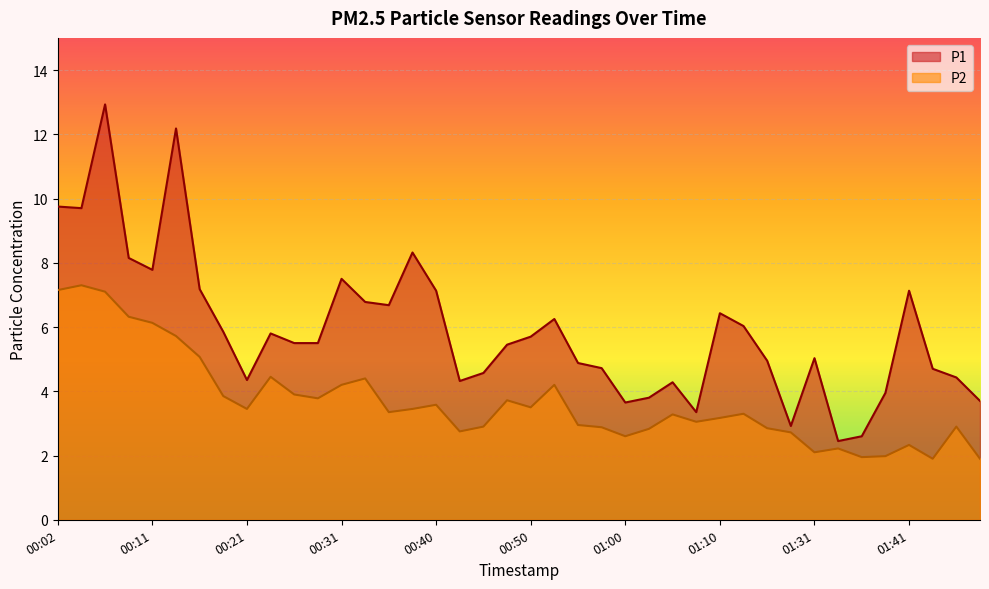

Rank the series by their average value, from lowest to highest.

P2, P1